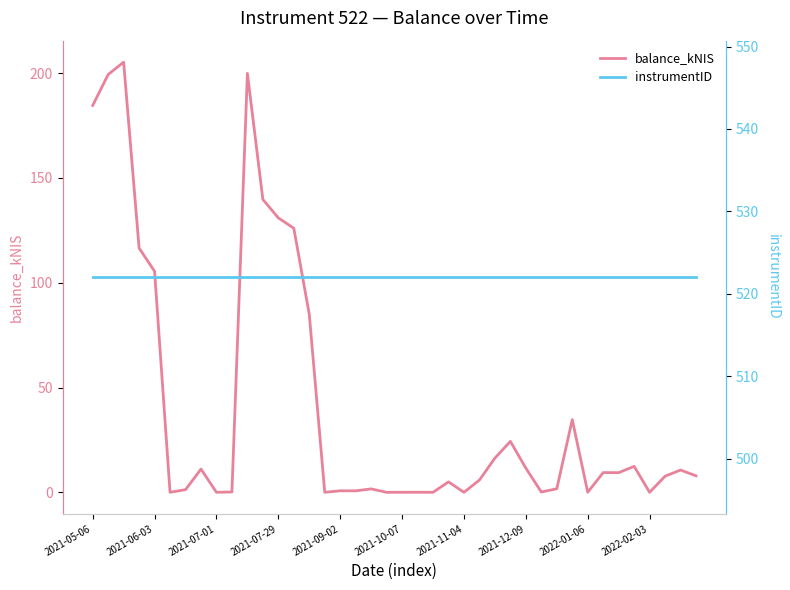

What is the maximum value shown in the chart?

522.0